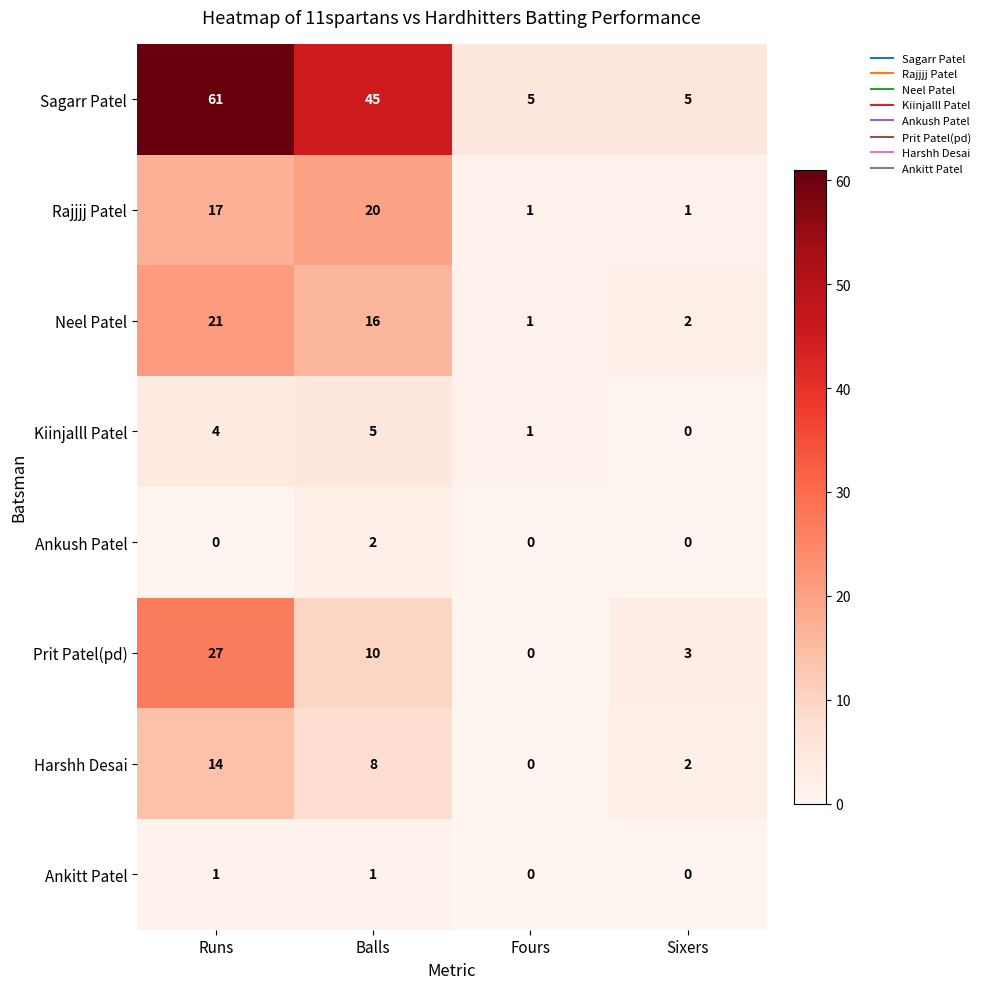

The Ankush Patel series shows 1 at Fours. True or false?

False